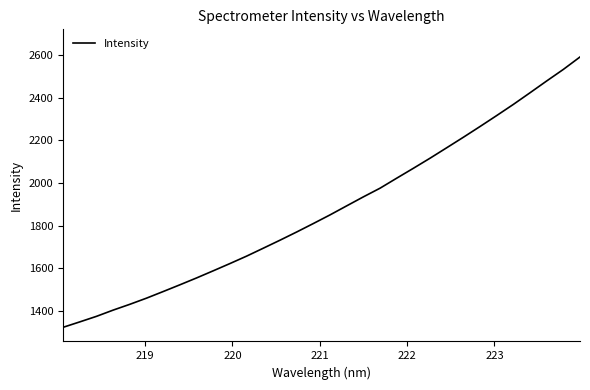

What is the greatest value displayed?

2590.4